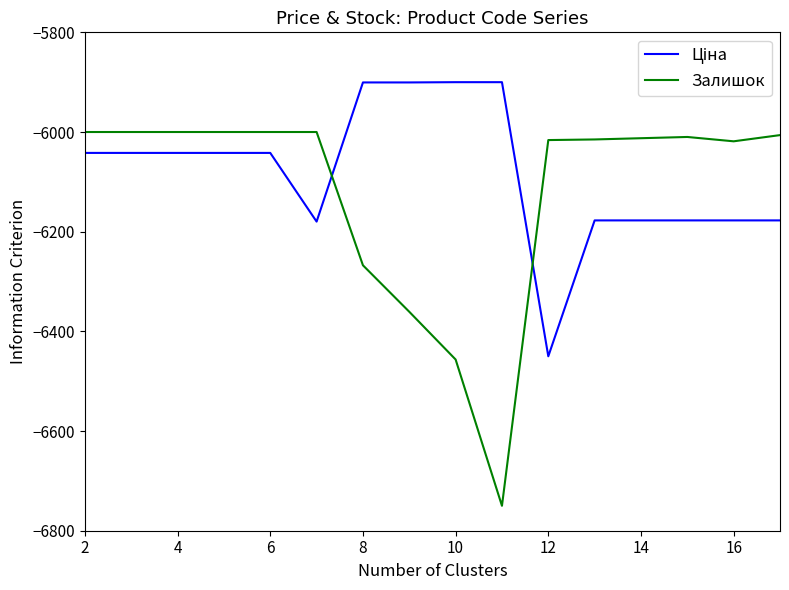

Which series has the largest range (max minus min)?

Залишок